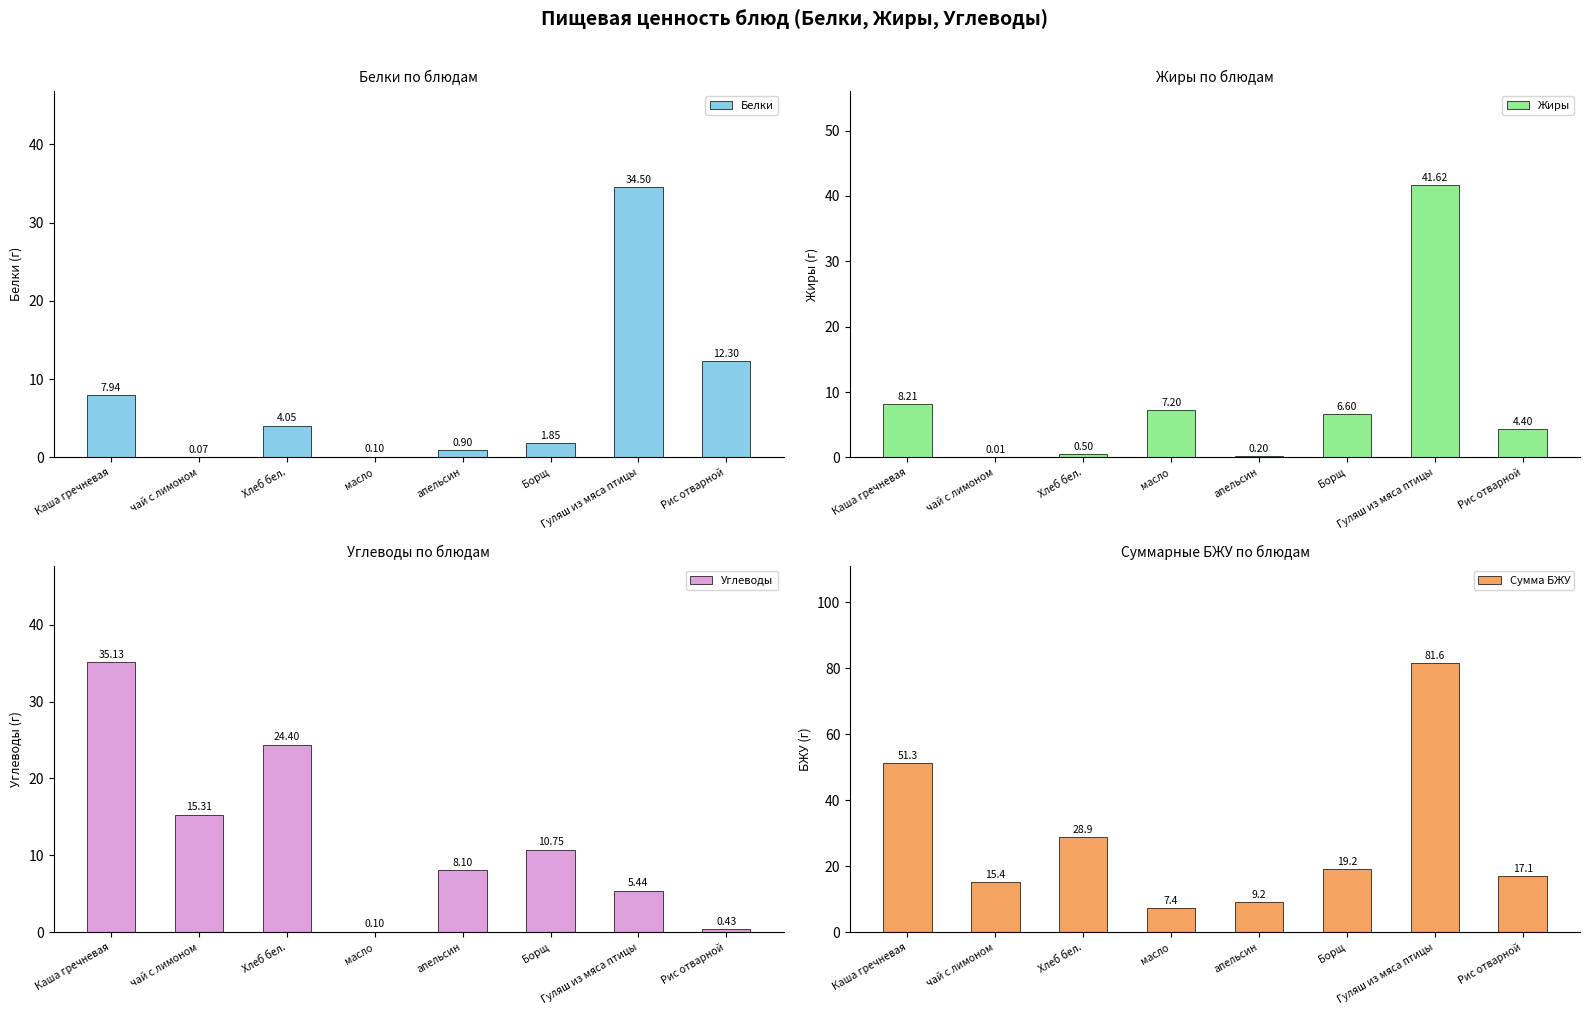

What position from the left is Борщ?

6